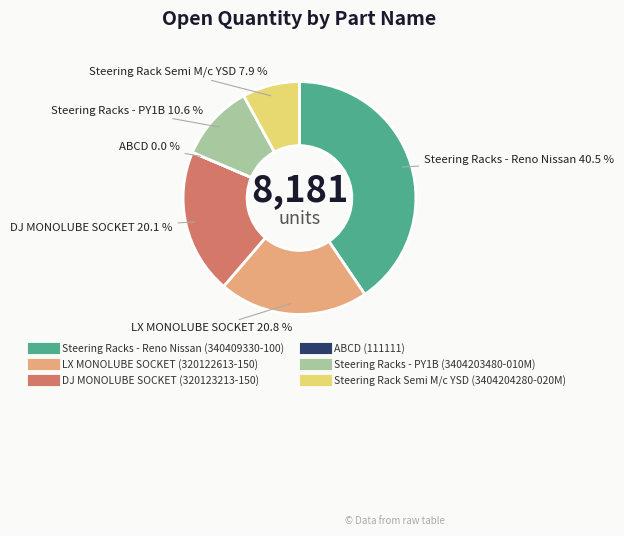

Approximately how many times larger is the value at Steering Racks - Reno Nissan (340409330-100) compared to Steering Rack Semi M/c YSD (3404204280-020M)?

5.1